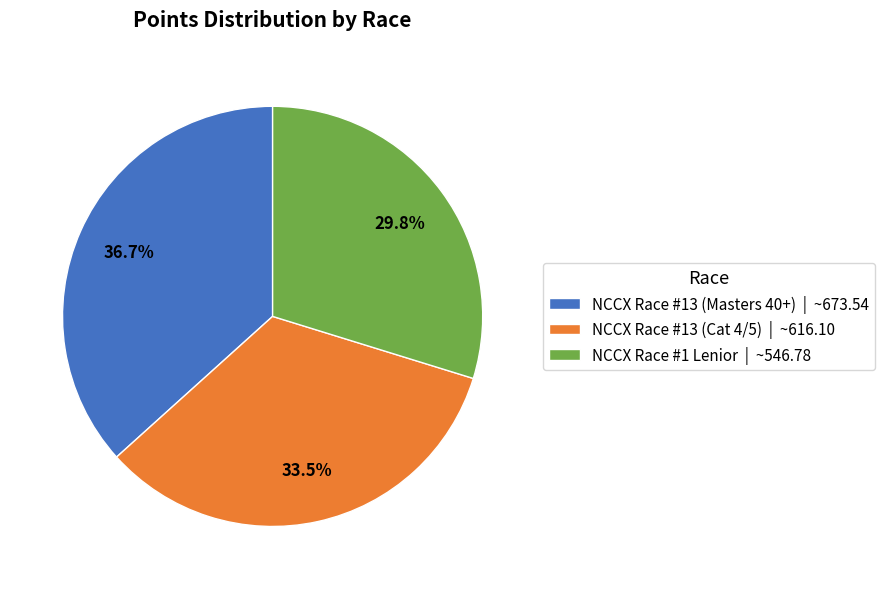

What percentage is the NCCX Race #13 (Masters 40+) slice, to the nearest percent?

37%